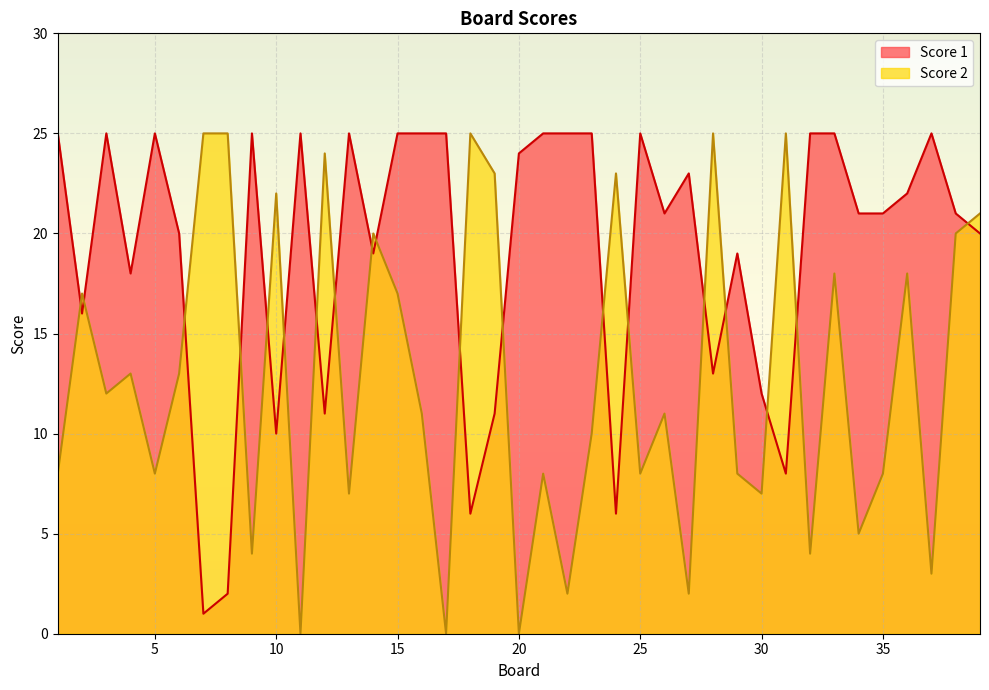

How many interior local peaks does the Score 2 series have?

13